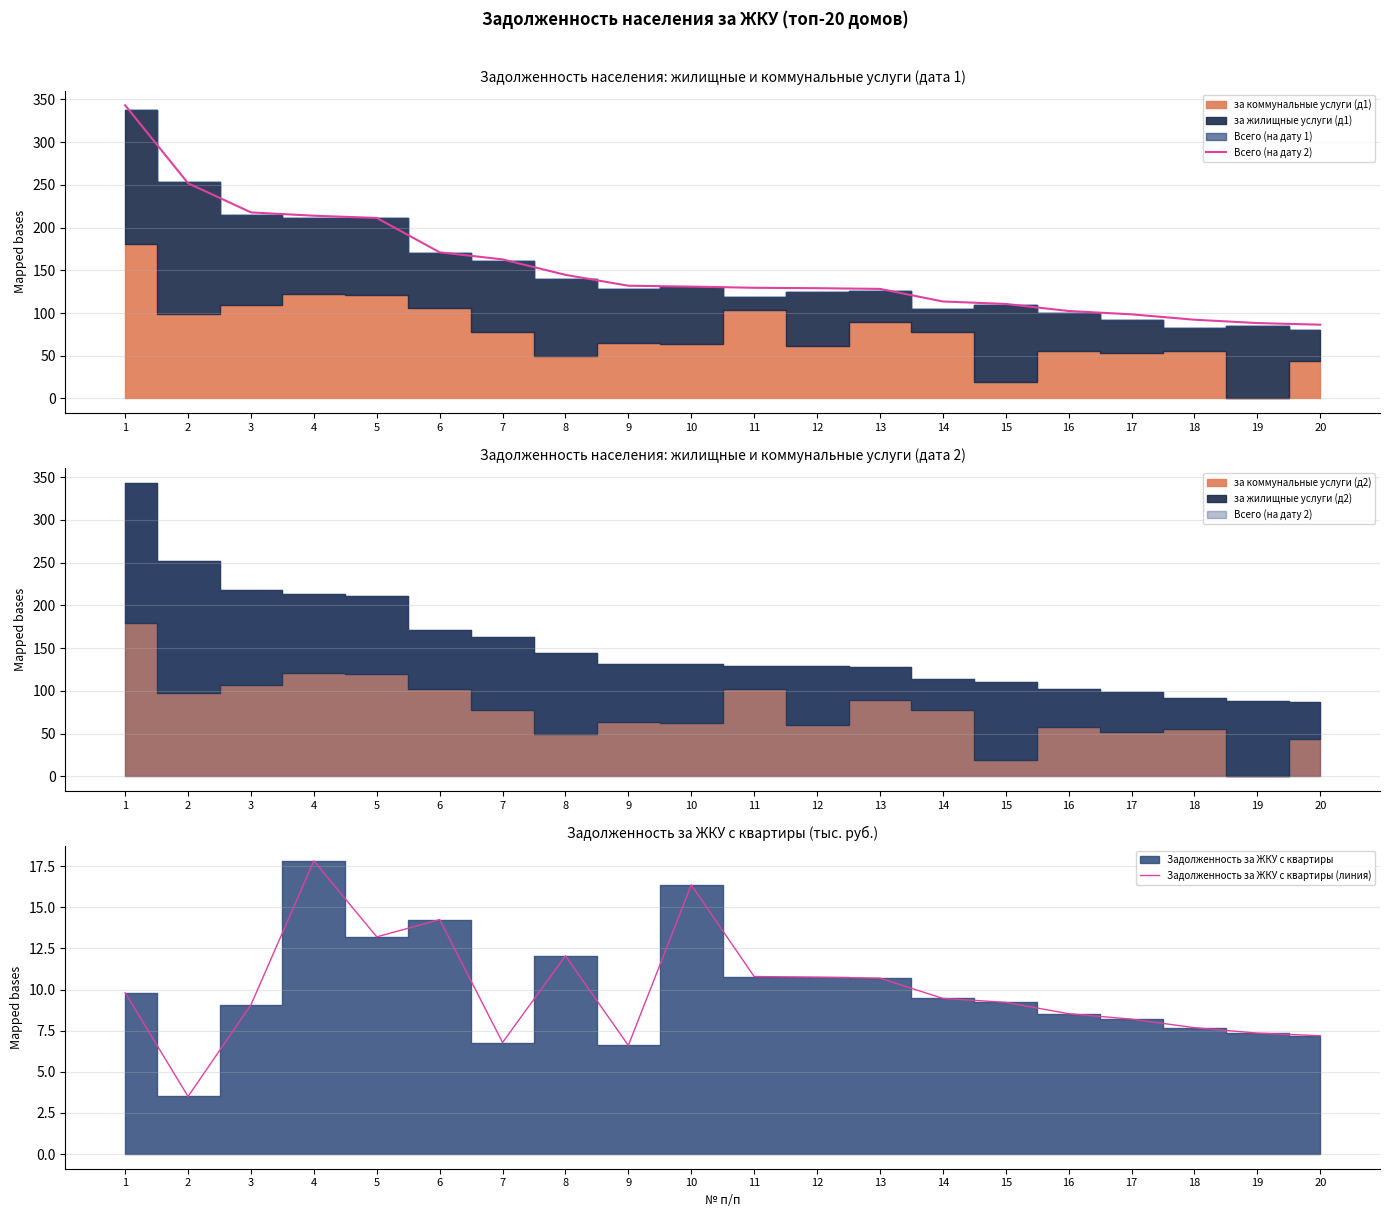

List the labels in order of Задолженность за ЖКУ с квартиры (линия) value, smallest first.

2, 9, 7, 20, 19, 18, 17, 16, 3, 15, 14, 1, 13, 12, 11, 8, 5, 6, 10, 4